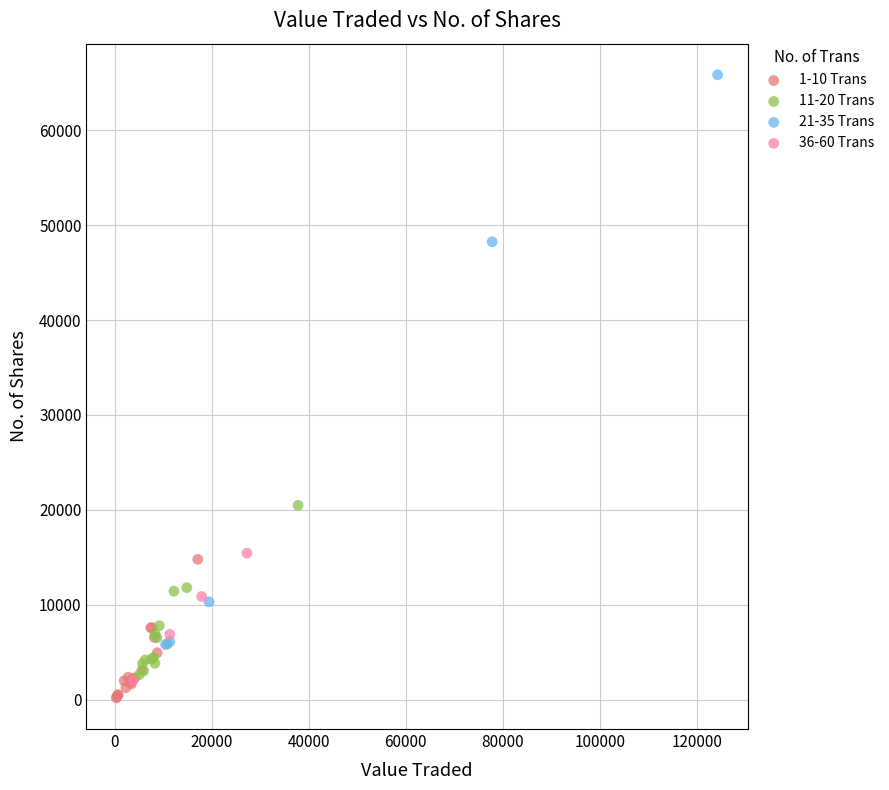

Which series contains the highest Y value?

21-35 Trans